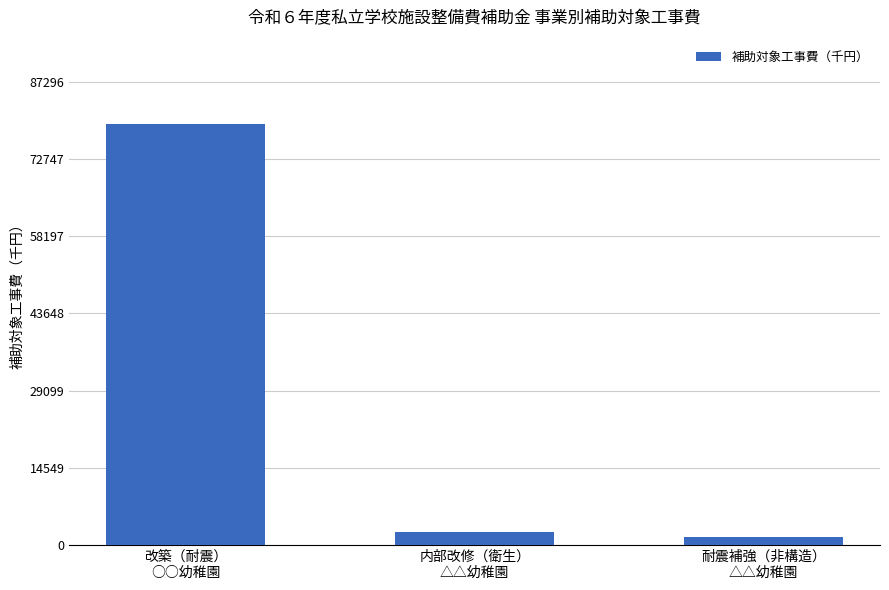

The chart shows a value of 79360 at 改築（耐震）
○○幼稚園. True or false?

True